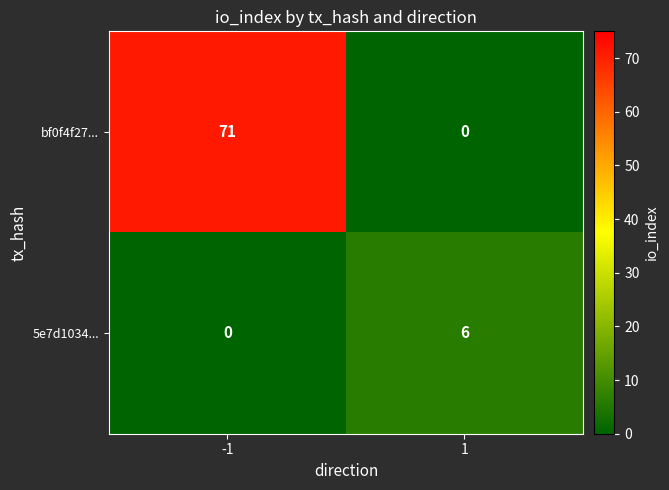

What is the difference between the highest and lowest values at 1?

6